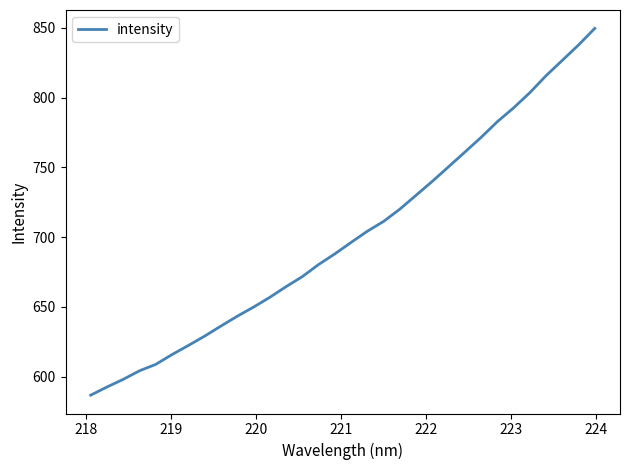

What is the smallest value displayed?

586.9